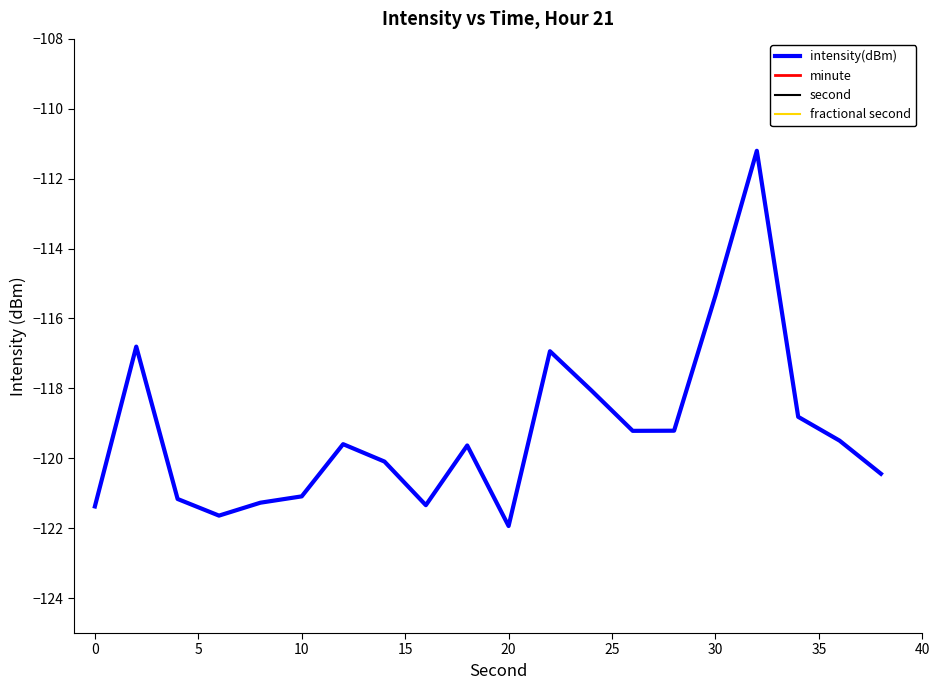

The value of intensity(dBm) at 20 is -121.9. True or false?

True